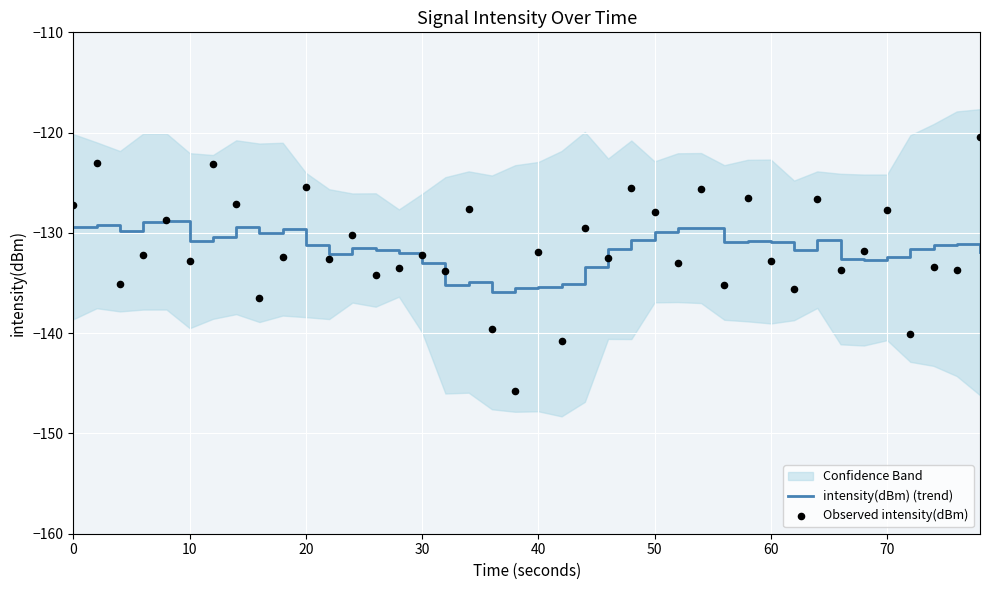

At how many categories does at least one series exceed -123?

1